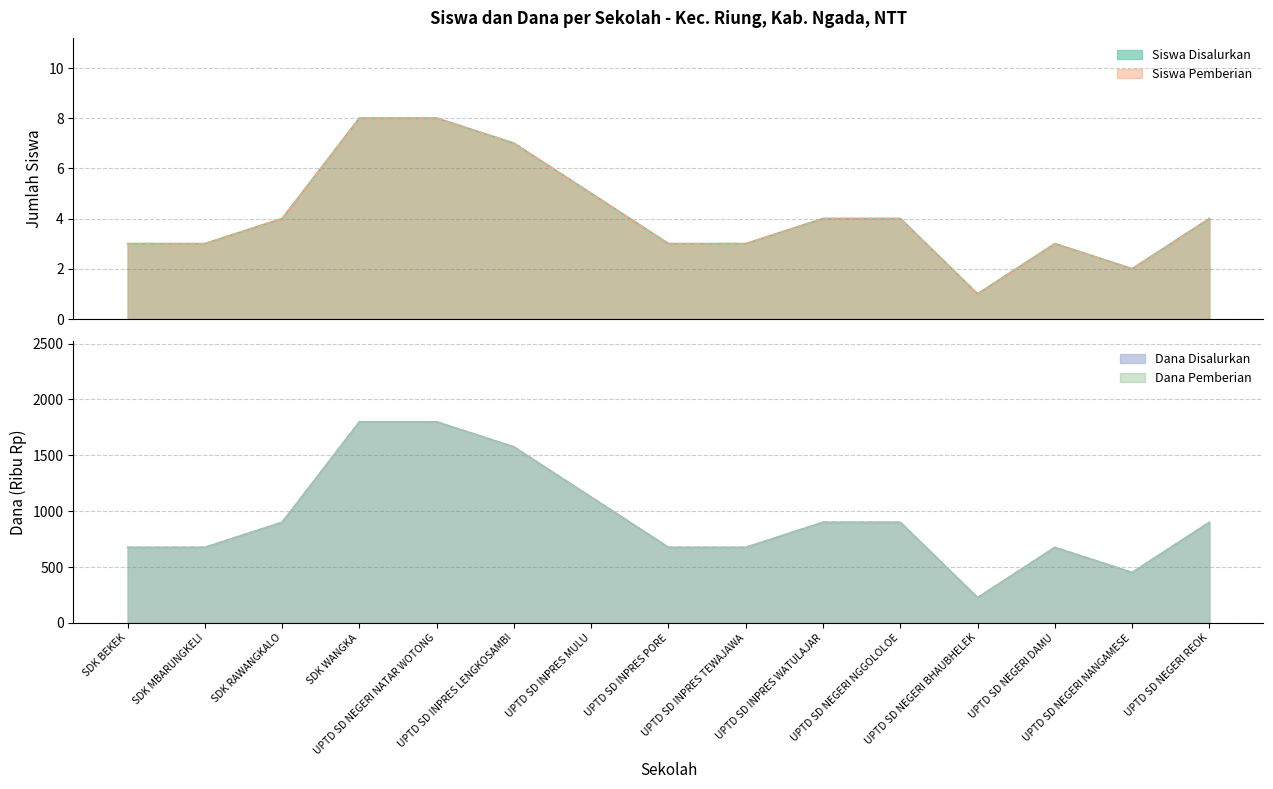

What are all the series names shown in the legend?

Siswa Disalurkan, Siswa Pemberian, Dana Disalurkan, Dana Pemberian